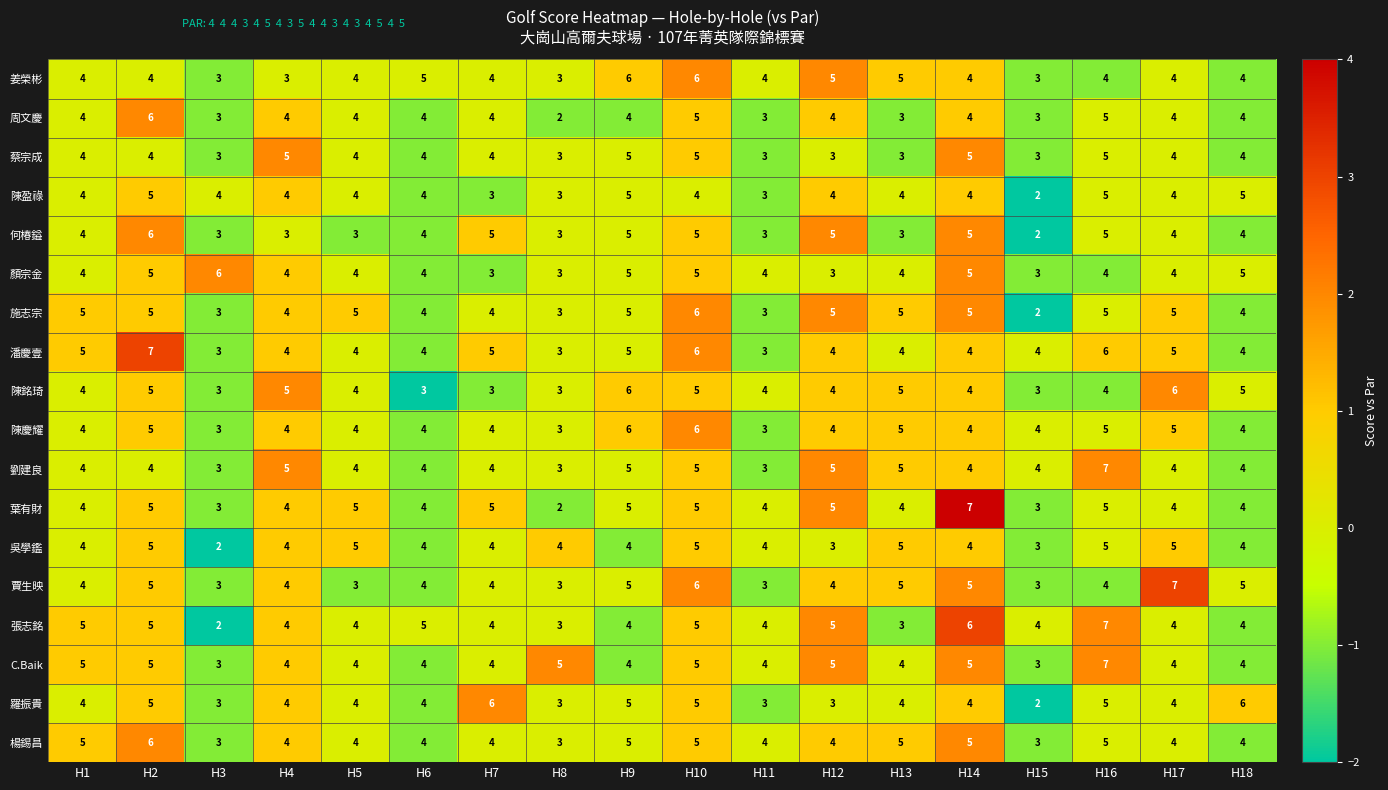

Read the 陳慶耀 value at H9.

6